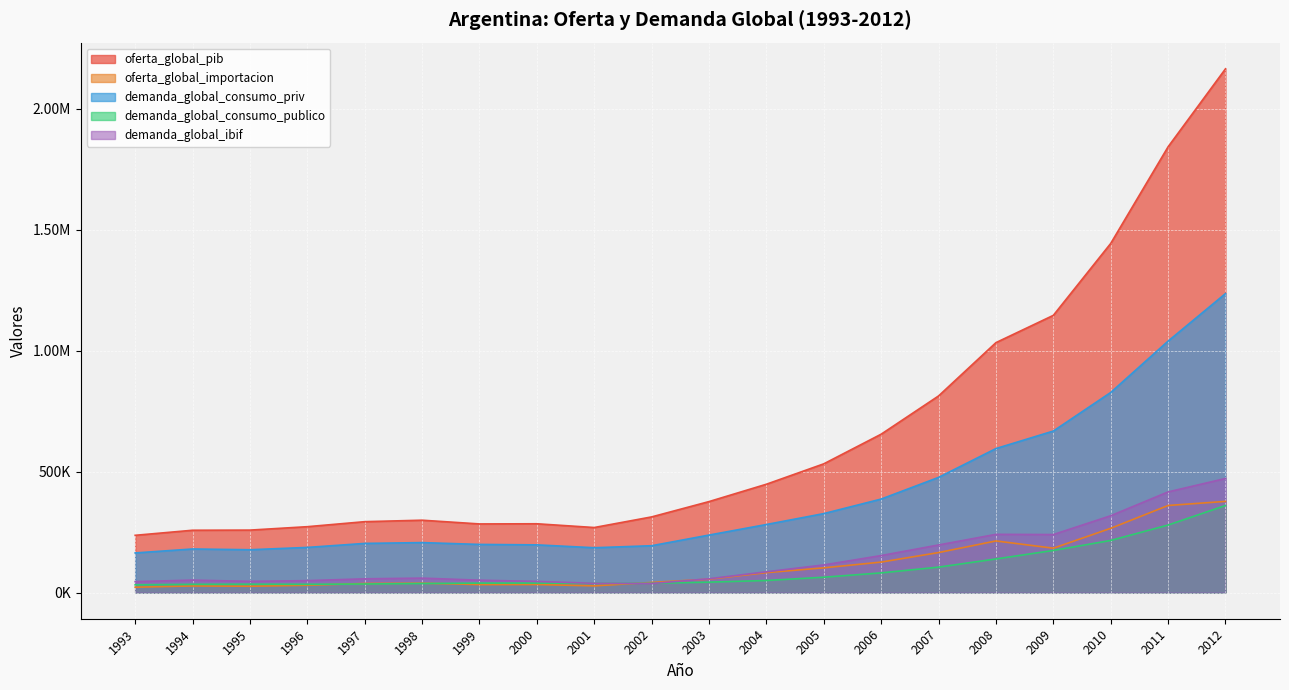

Reading right to left, list all the values displayed in this chart.

oferta_global_pib: 2164245.9	1842022.1	1442655.4	1145458.3	1032758.3	812455.8	654439.0	531938.7	447643.4	375909.4	312580.1	268696.7	284203.7	283523.0	298948.4	292858.9	272149.8	258031.9	257440.0	236505.0
oferta_global_importacion: 376669.2	359773.7	265451.5	183300.3	213269.0	165230.2	125862.8	102072.2	82233.3	55310.6	41792.3	27603.9	33070.2	32762.7	38667.3	37413.7	30148.4	26038.0	27300.0	22027.6
demanda_global_consumo_priv: 1235401.2	1039072.4	826794.2	667374.6	595011.9	475876.4	386304.8	326275.6	281189.0	237566.6	193482.1	185164.3	197044.2	198869.5	206433.8	203028.5	186487.1	176908.6	180007.0	163675.5
demanda_global_consumo_publico: 359628.2	278961.0	215278.1	174001.9	138827.0	105013.5	81247.6	63359.3	49825.5	42996.7	38244.9	38037.4	39175.2	38908.5	37352.9	35324.7	34023.3	34445.8	33948.4	31952.7
demanda_global_ibif: 471364.1	415836.3	317416.6	239637.0	240485.8	196622.0	152837.7	114132.4	85800.4	56903.3	37386.6	38098.8	46020.1	51073.9	59595.2	56727.2	49210.6	46285.1	51330.9	45069.4